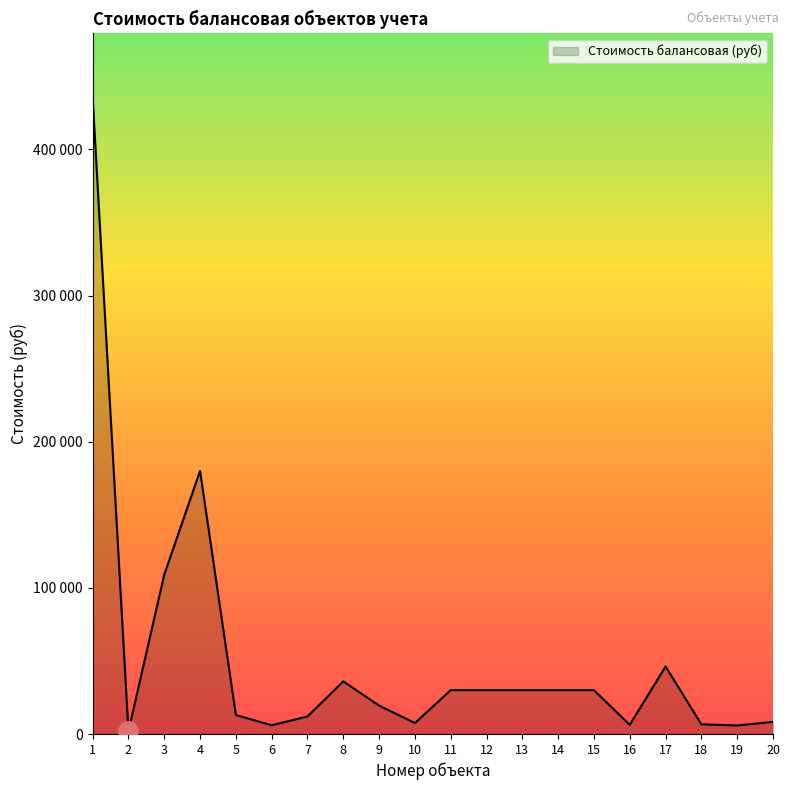

Is this an area chart (filled region under the line)?

Yes